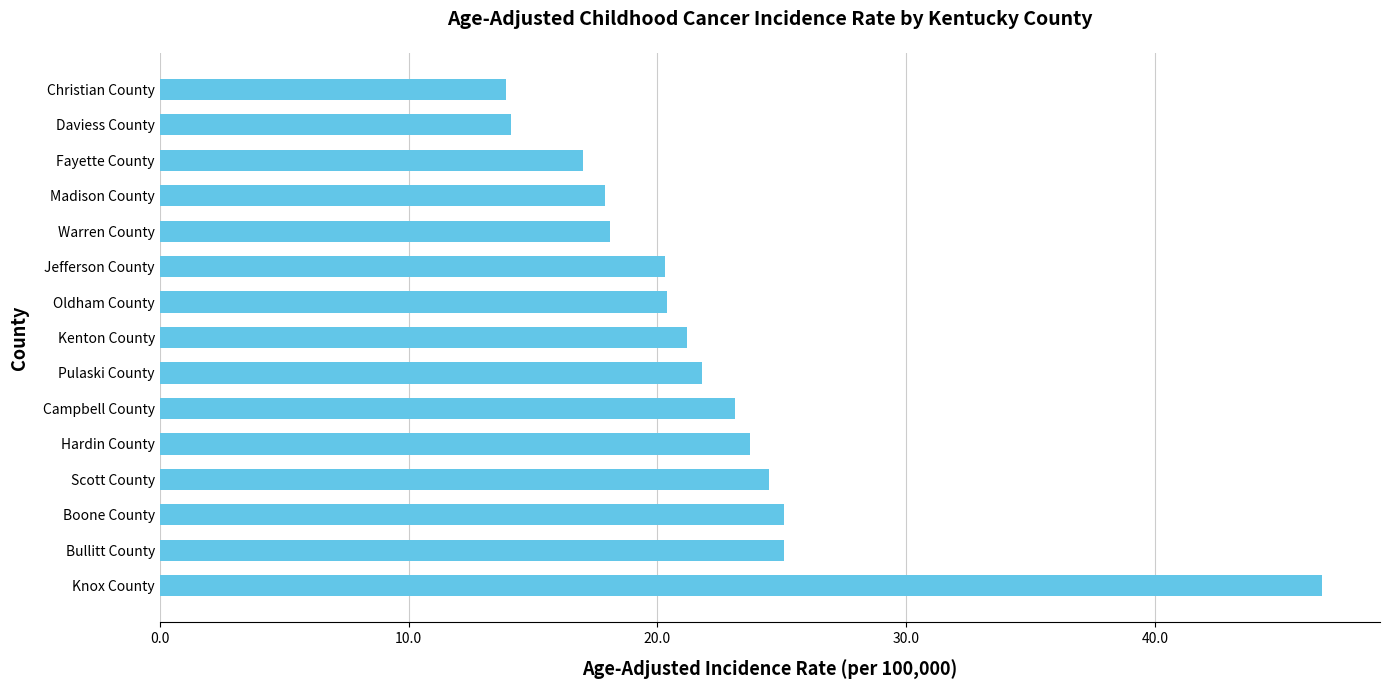

What is the change in value from Jefferson County to Hardin County?

+3.4